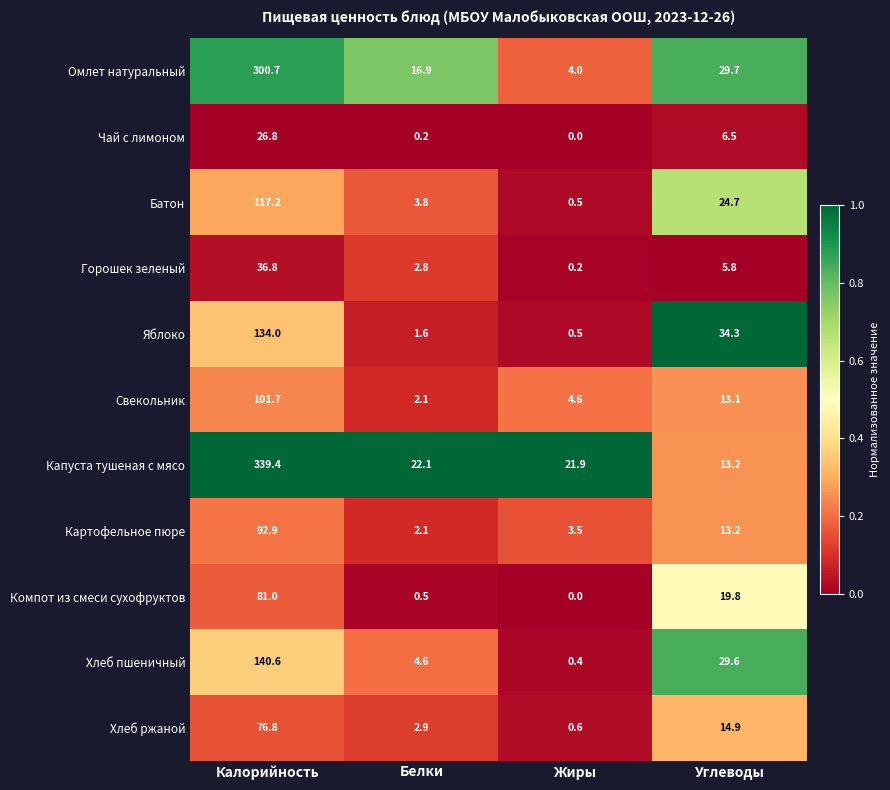

Which series changed the most between Белки and Углеводы?

Яблоко